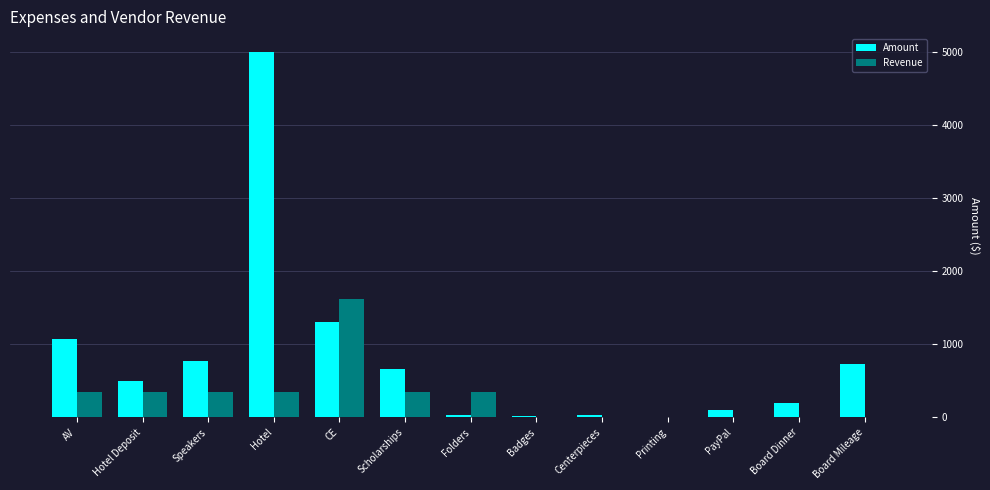

Is the value of Revenue at CE greater than the value of Amount at Hotel?

No